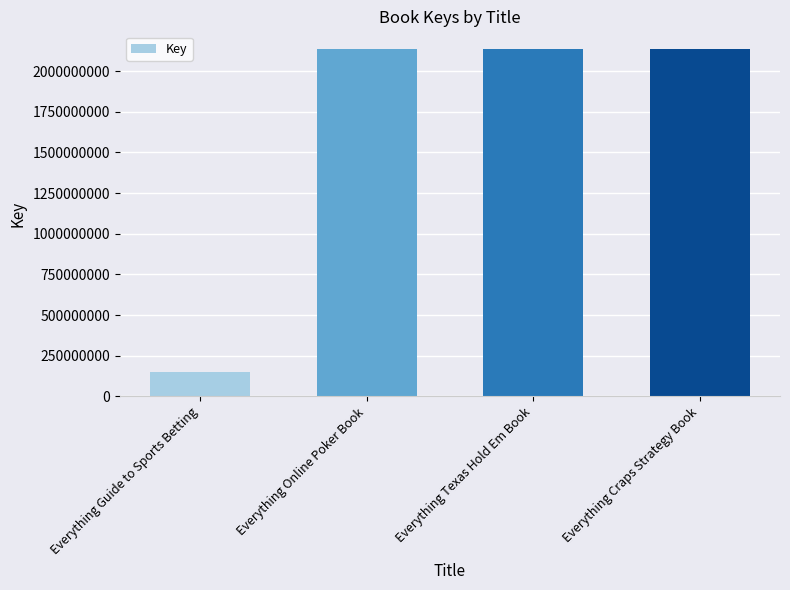

Approximately how many times larger is the value at Everything Guide to Sports Betting compared to Everything Texas Hold Em Book?

0.1